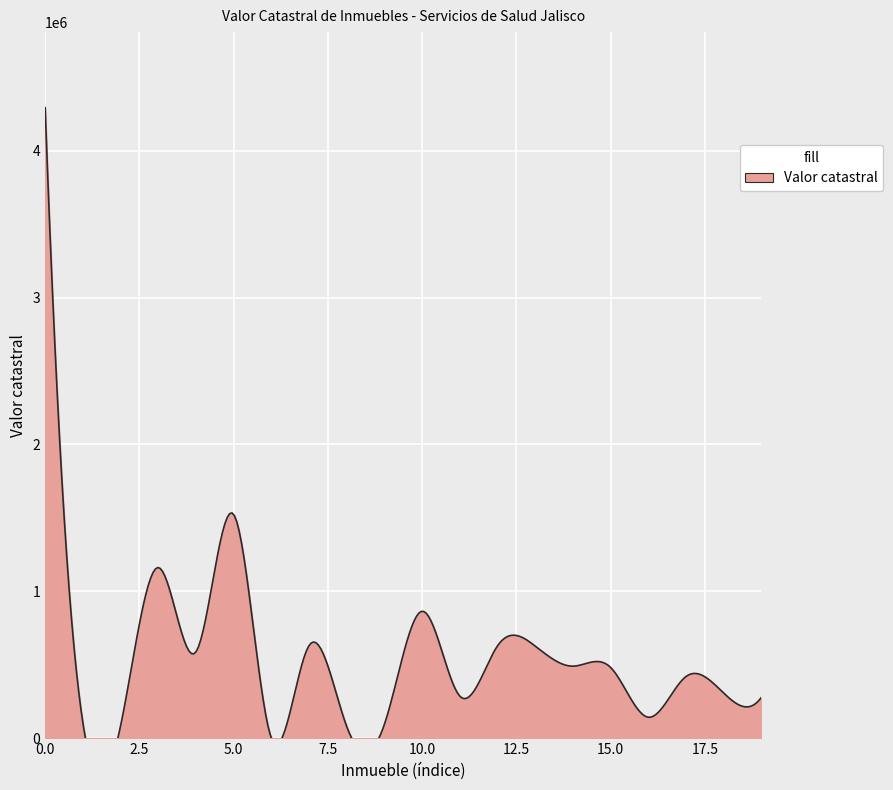

Is it true that the value at HUEJUCAR-1 is 141900.0?

True